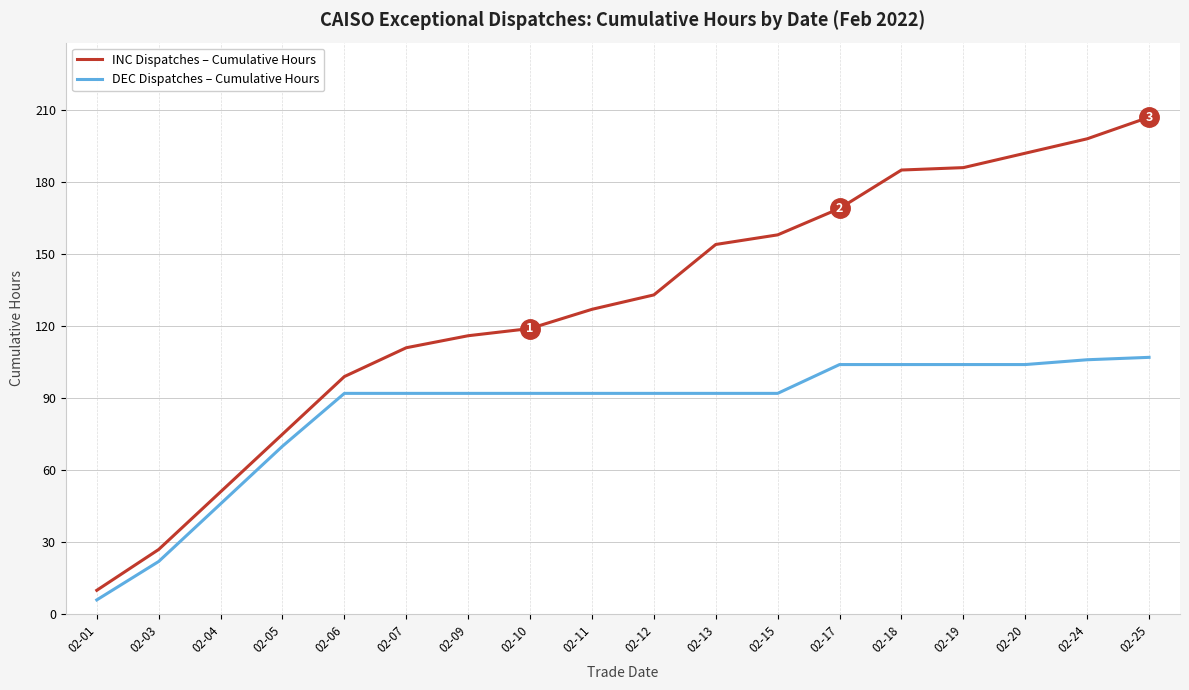

What is the total value across all series at 02-01?

16